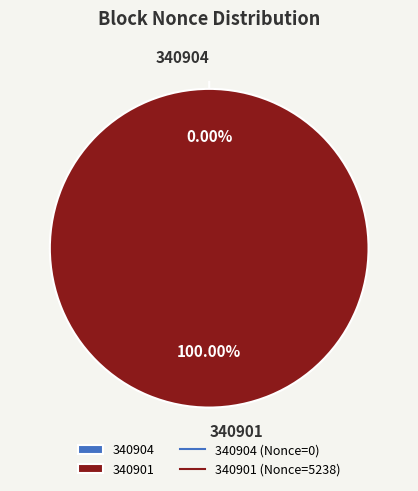

Between 340904 and 340901, which is larger?

340901